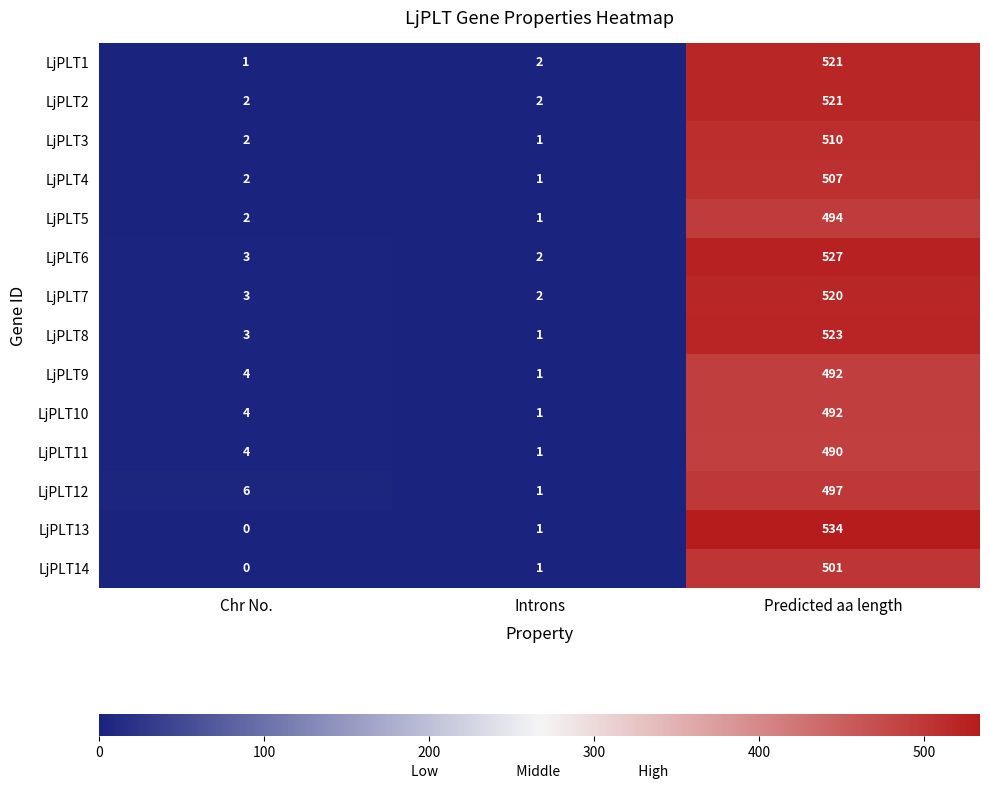

Which series has the largest total across all categories?

LjPLT13